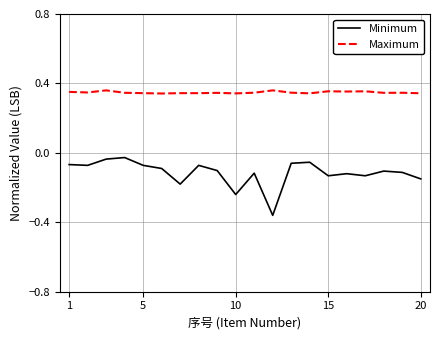

What is the sum of all Maximum values?

7.0